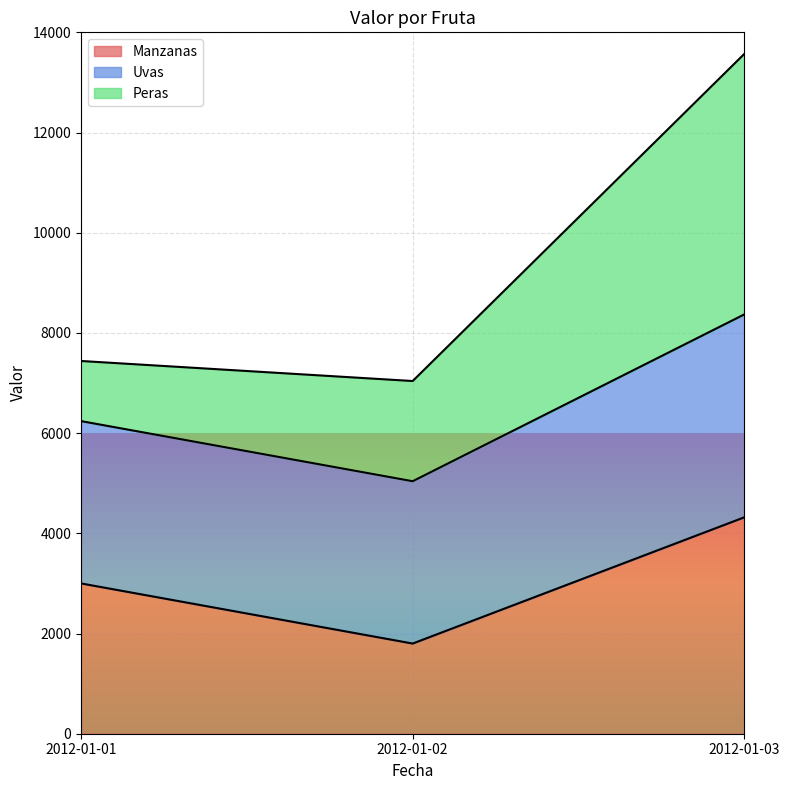

Rank the categories by Manzanas value from lowest to highest.

2012-01-02, 2012-01-01, 2012-01-03